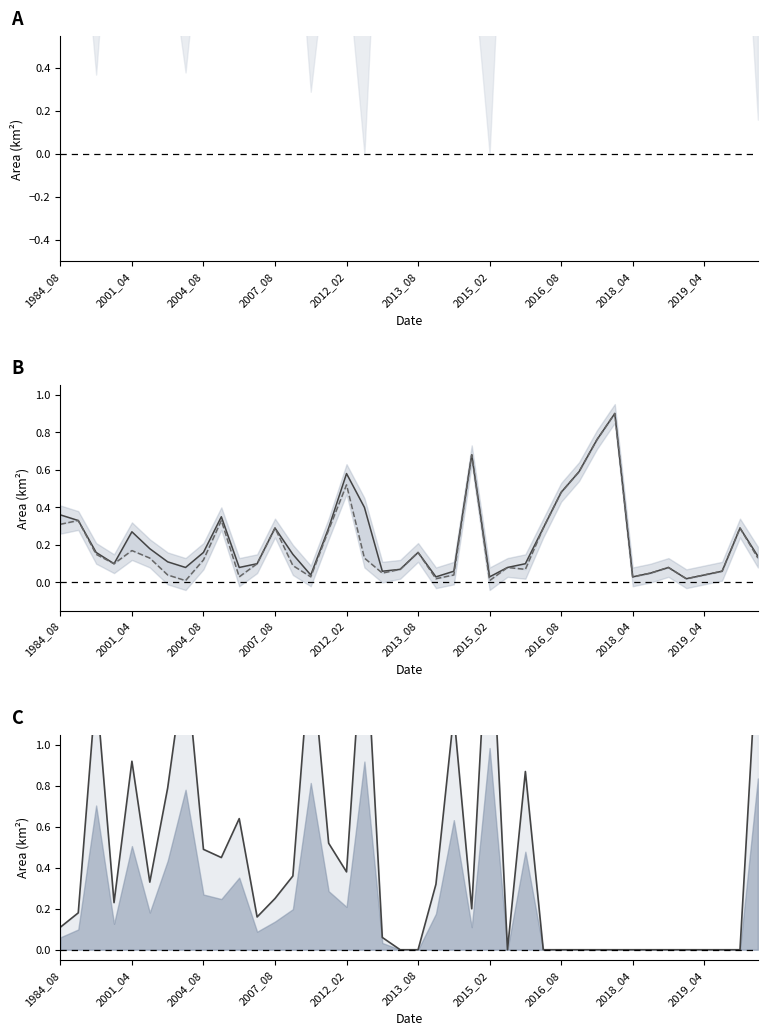

What is the label of the 23rd point from the left?

22